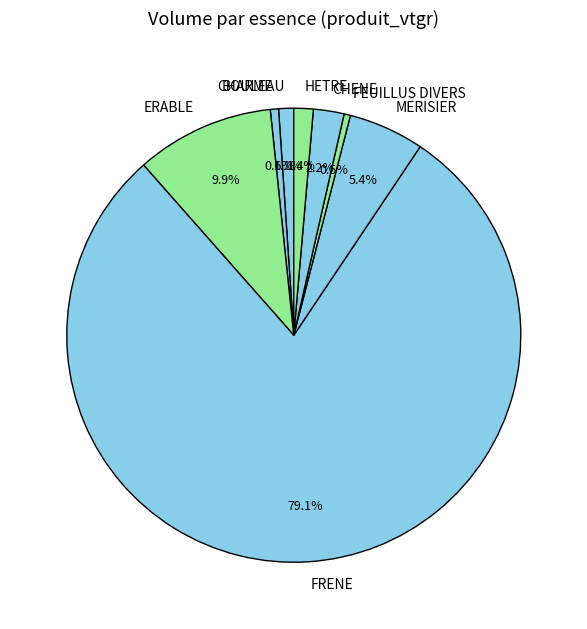

Which category accounts for the majority?

FRENE